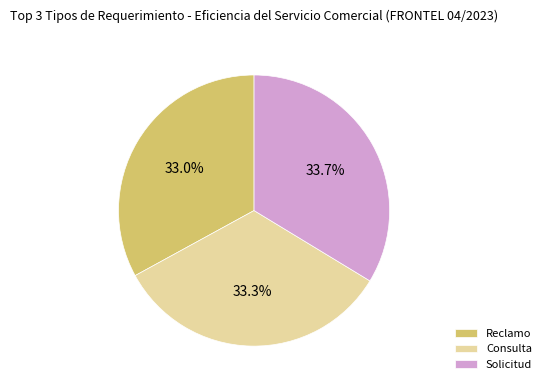

To the nearest percent, what portion does Solicitud represent?

34%